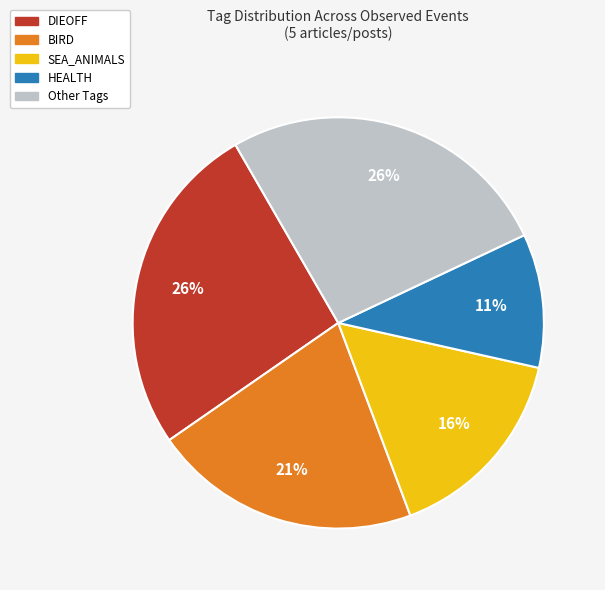

To the nearest percent, what is the average slice percentage?

20%